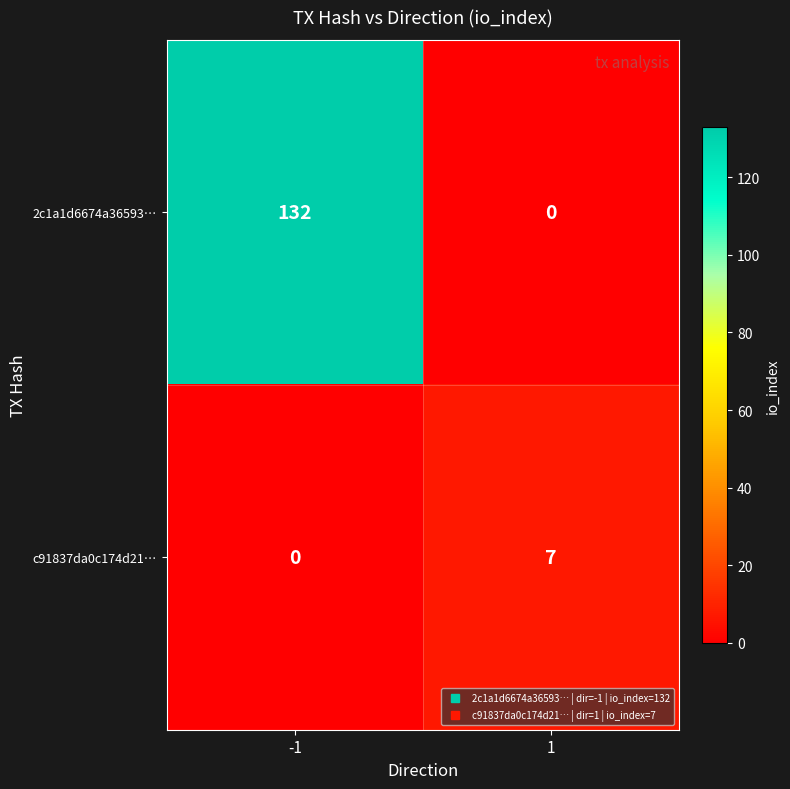

Count the number of data series in this chart.

2